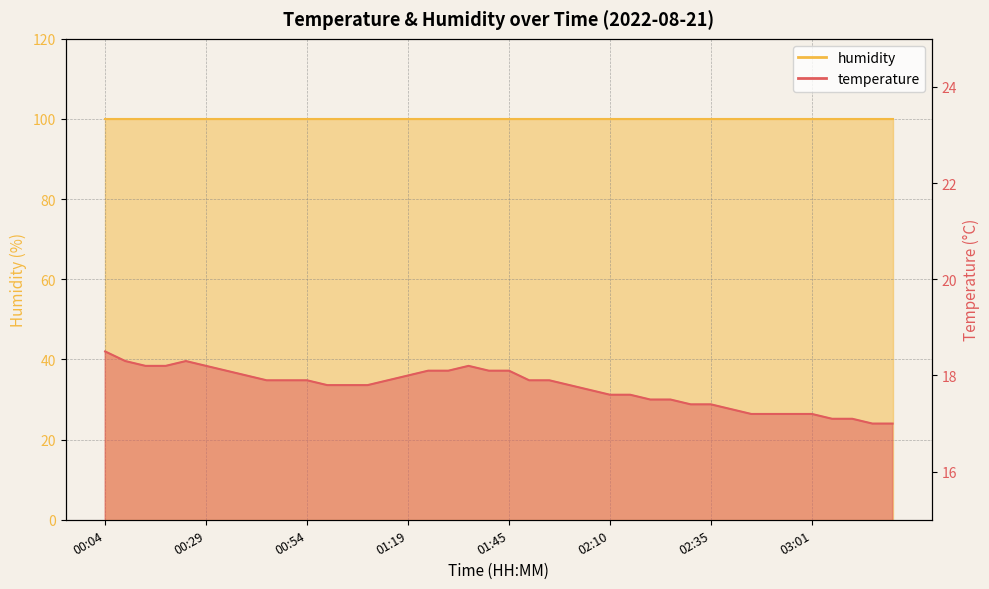

The chart shows a value of 9.9 at 03:06. True or false?

False